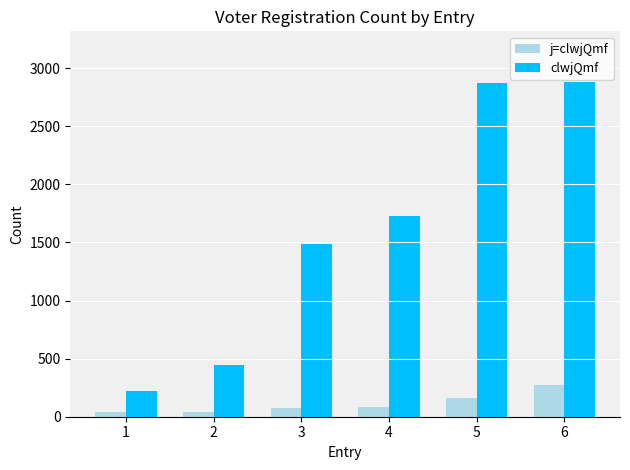

At 4, list the series in order from largest to smallest.

clwjQmf, j=clwjQmf